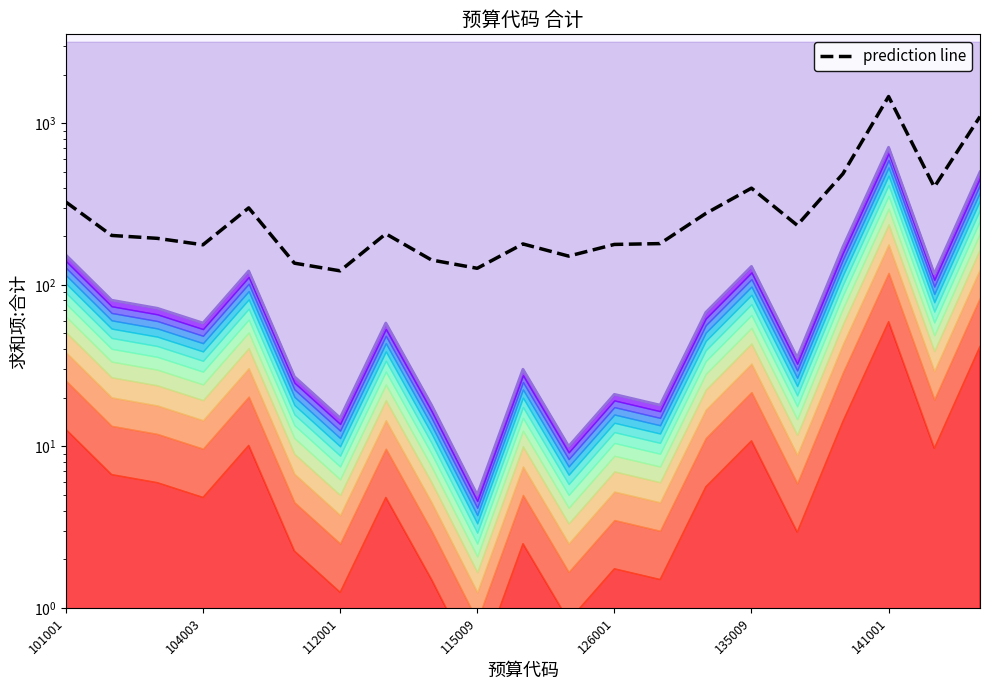

How many data points does each series have?

21